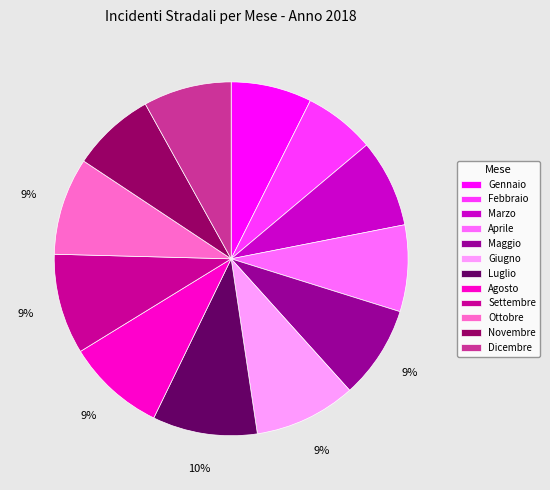

What percentage is the Marzo slice, to the nearest percent?

8%